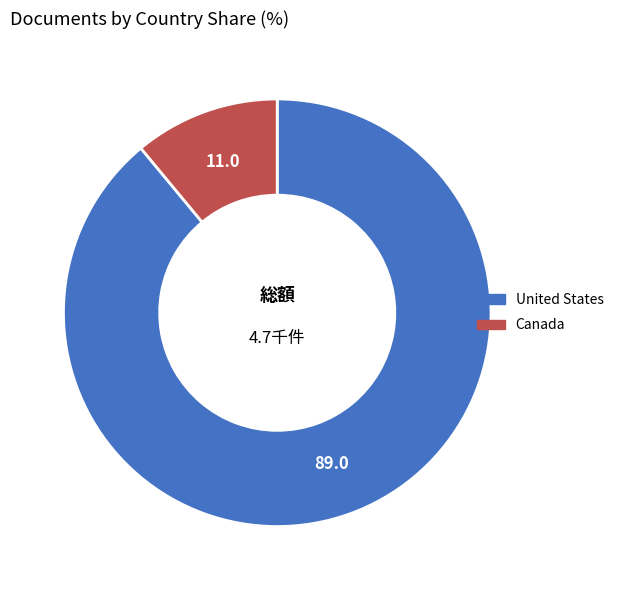

Do Canada and United States together represent more than half of the pie?

Yes